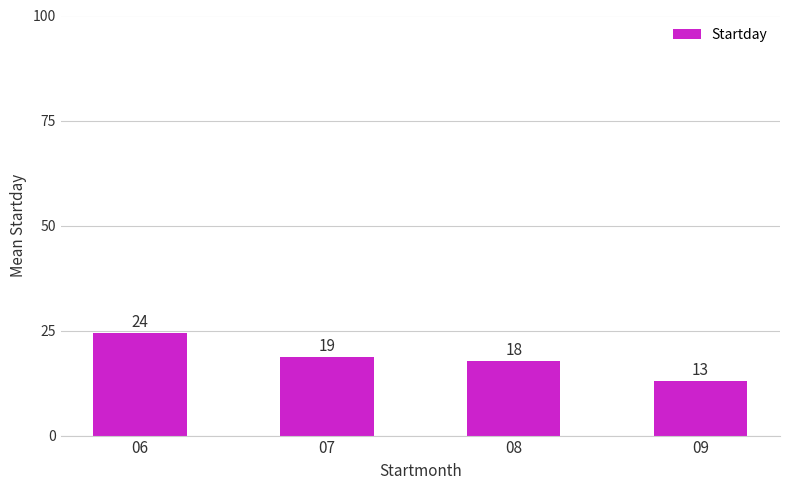

Approximately how many times larger is the value at 06 compared to 09?

1.9